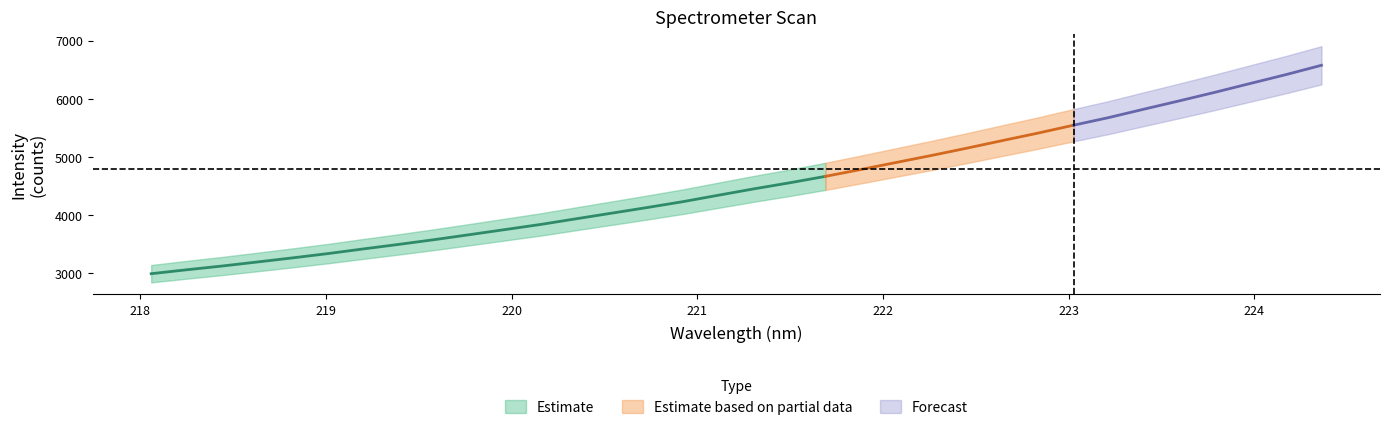

How many values in the x series are below 221?

16